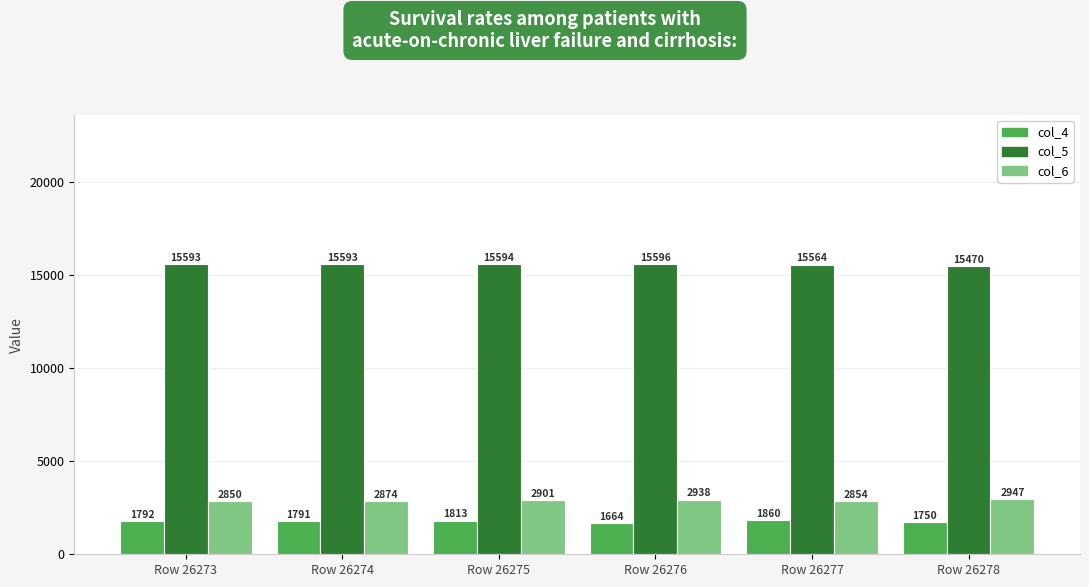

What is the total value across all series at Row 26278?

20167